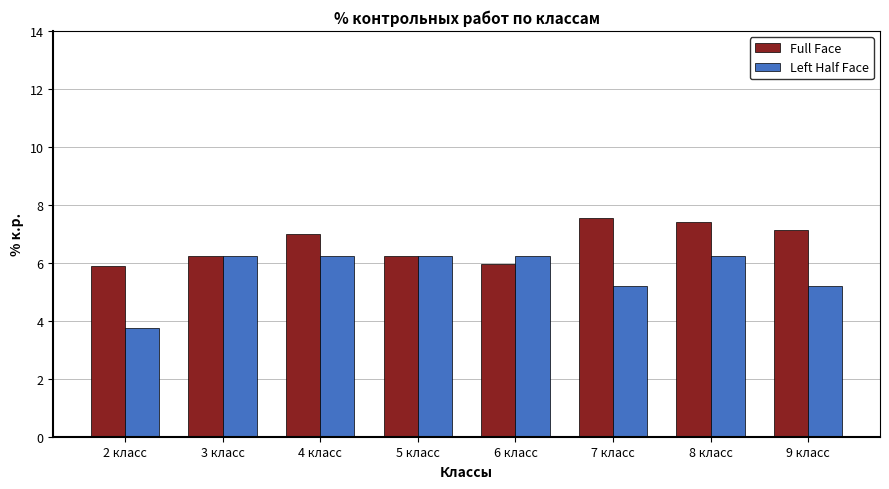

The value of Left Half Face at 5 класс is 6.2. True or false?

True